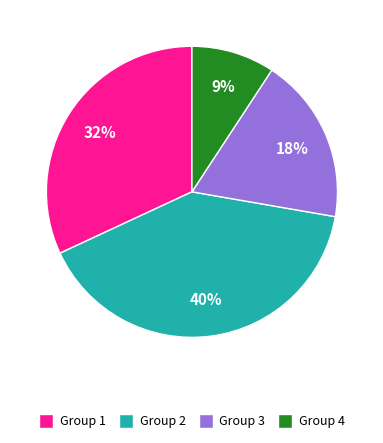

Rank the categories by value from lowest to highest.

Group 4, Group 3, Group 1, Group 2